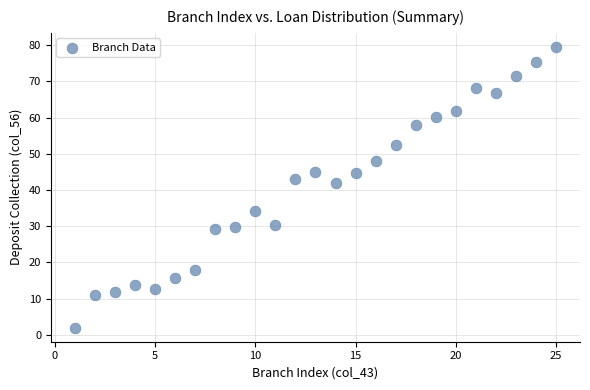

What Y value in the scatter plot is closest to 40?

41.9